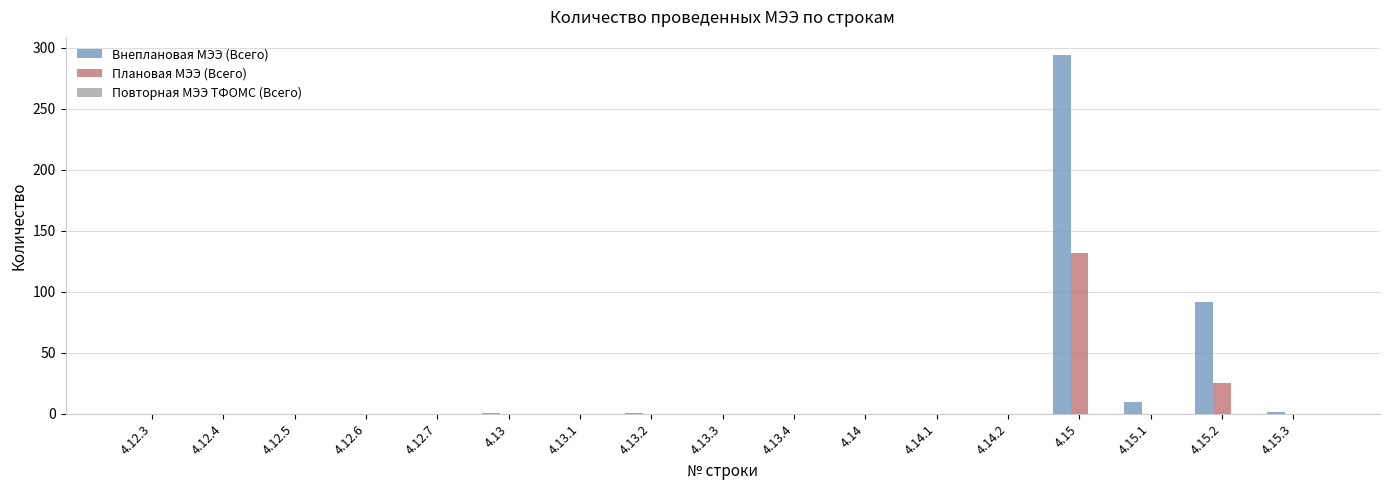

At which category is the sum across all series the highest?

4.15